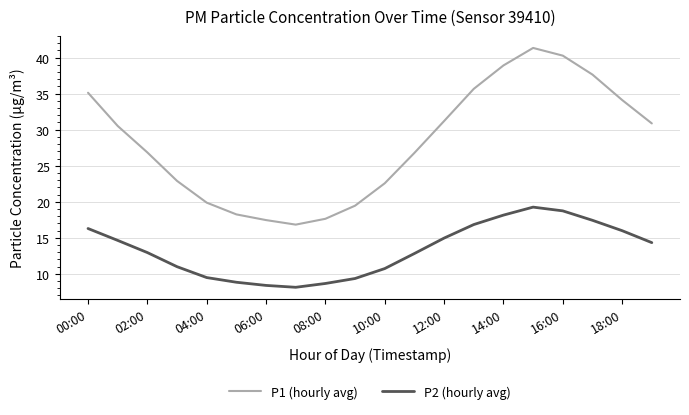

Which series has the largest total across all categories?

P1 (hourly avg)